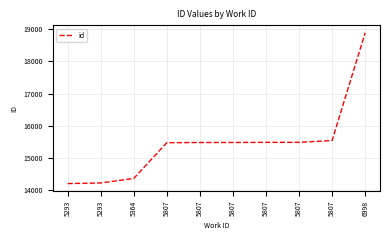

How many categories are shown in the chart?

10